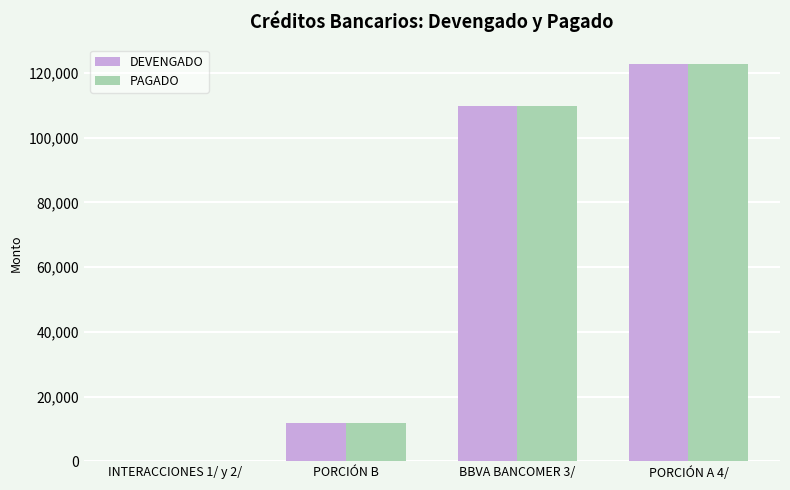

Is the value of PAGADO at PORCIÓN A 4/ greater than the value of DEVENGADO at INTERACCIONES 1/ y 2/?

Yes